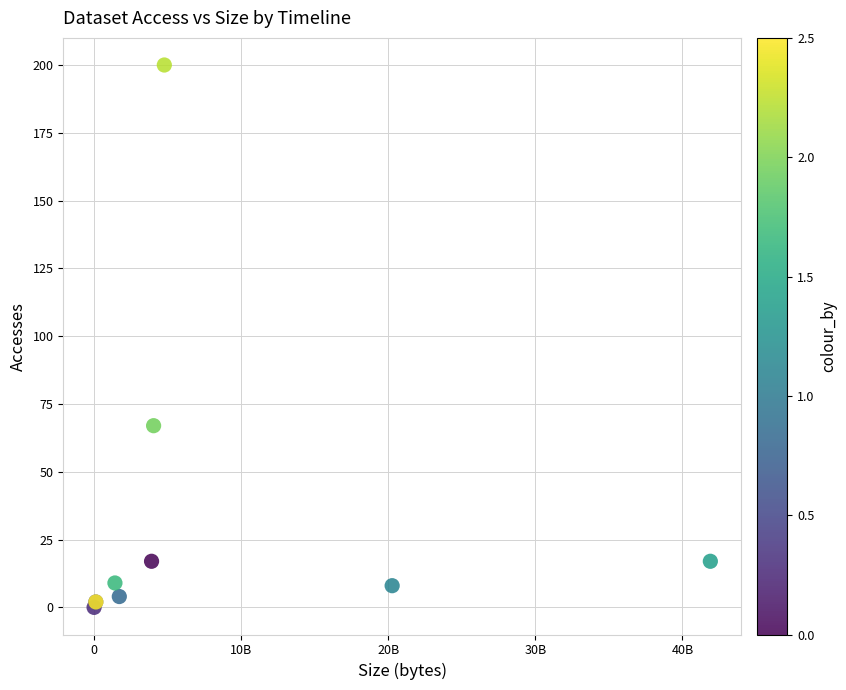

What Y value in the scatter plot is closest to 100?

67